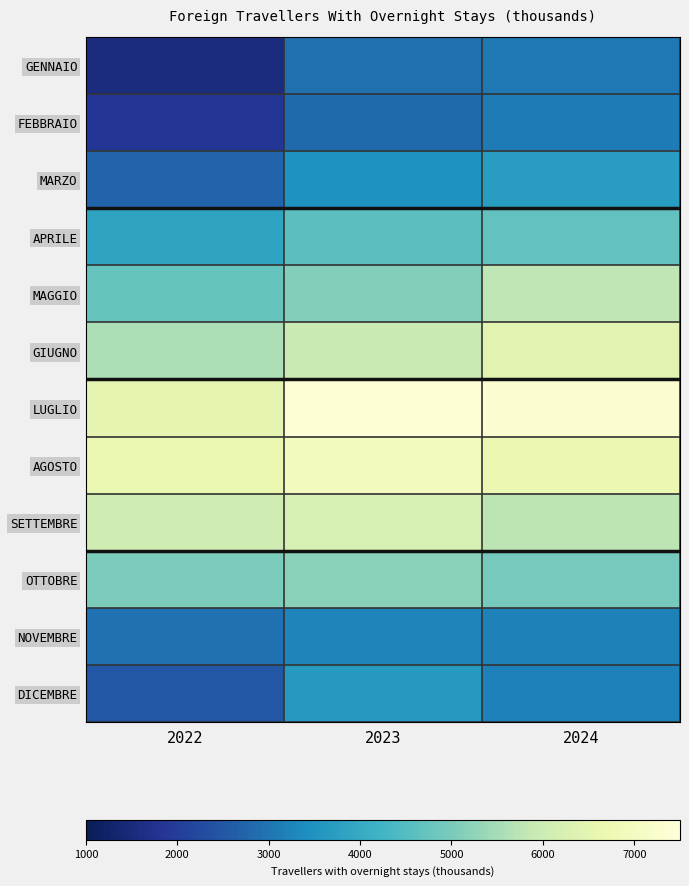

What is the difference between the highest and lowest values at 2024?

4286.2